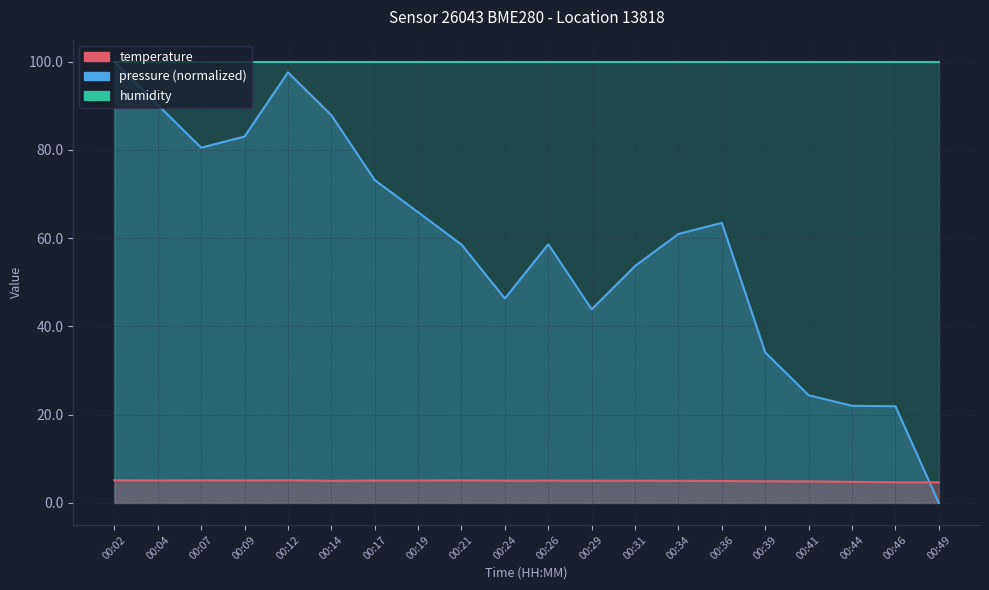

What is the minimum value for temperature?

4.7